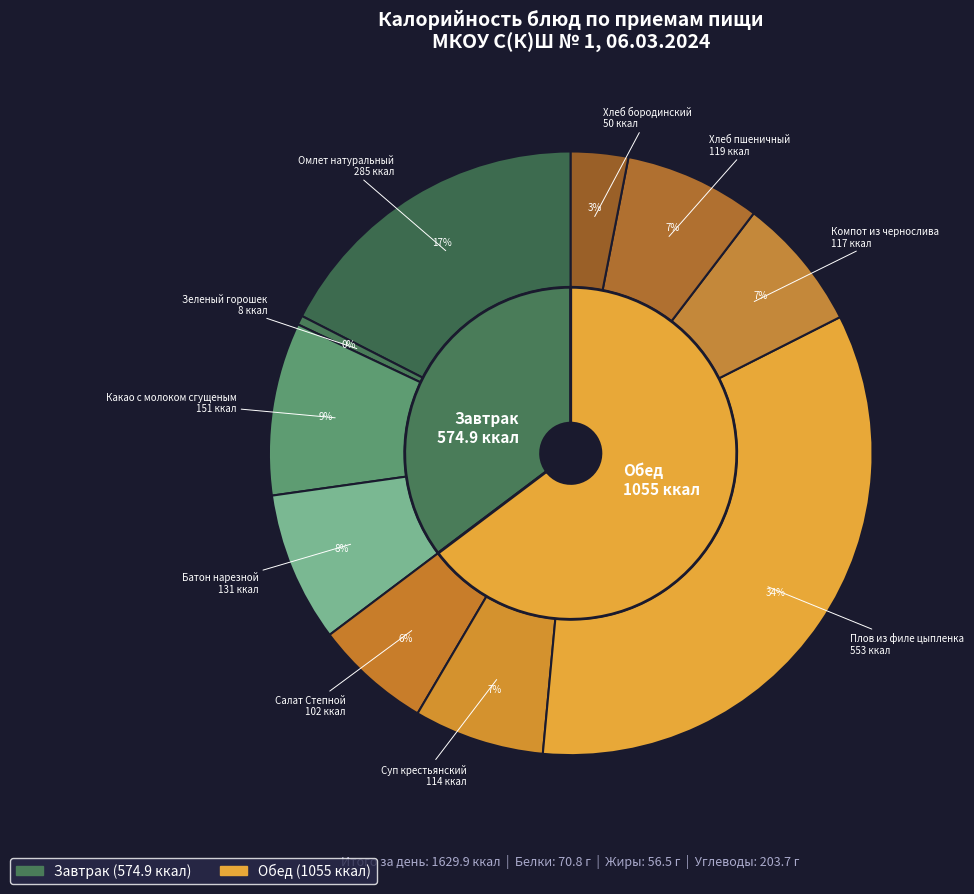

What percentage is NOT represented by Зеленый горошек?

99.5%